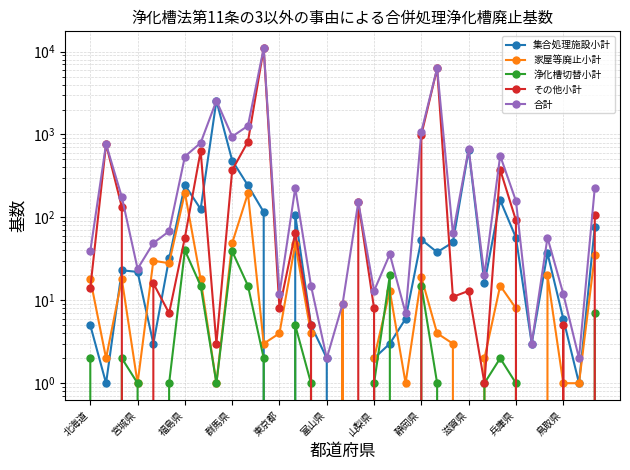

Which series has the largest total across all categories?

合計